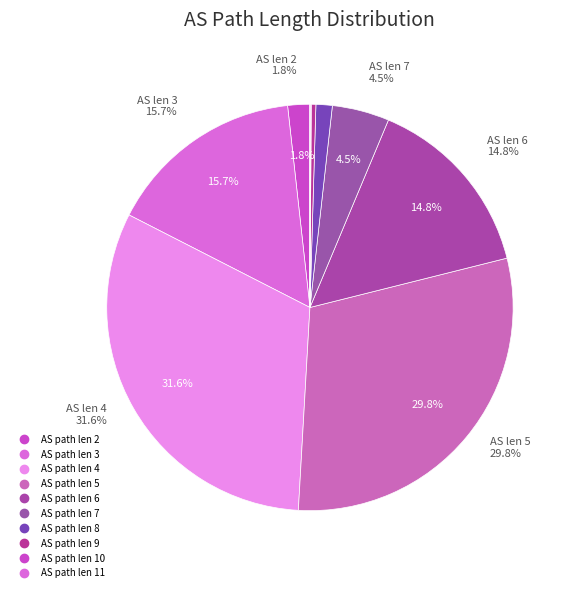

Does 7 account for over 50% of the chart?

No